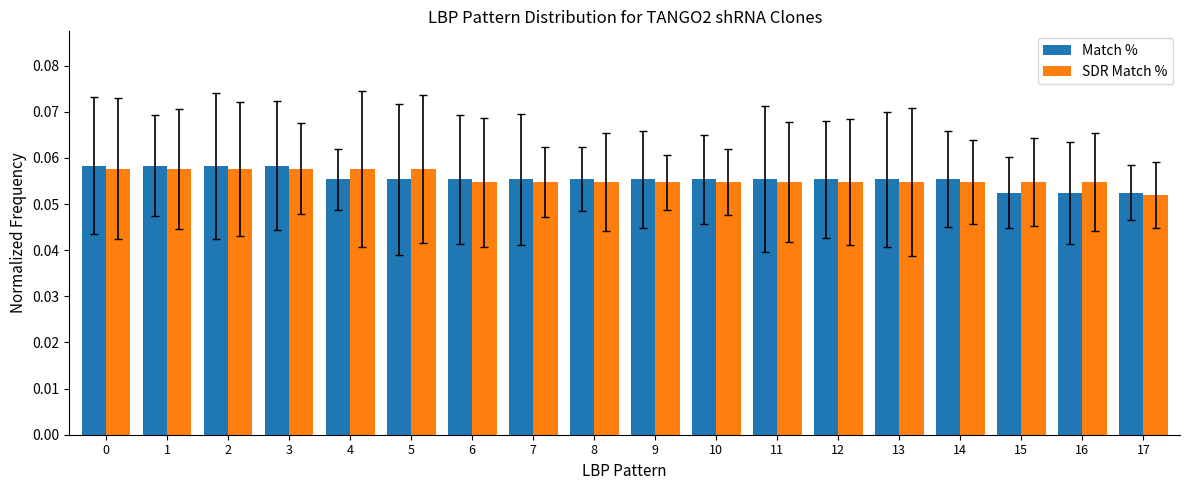

Which category has the lowest value in the SDR Match % series?

17